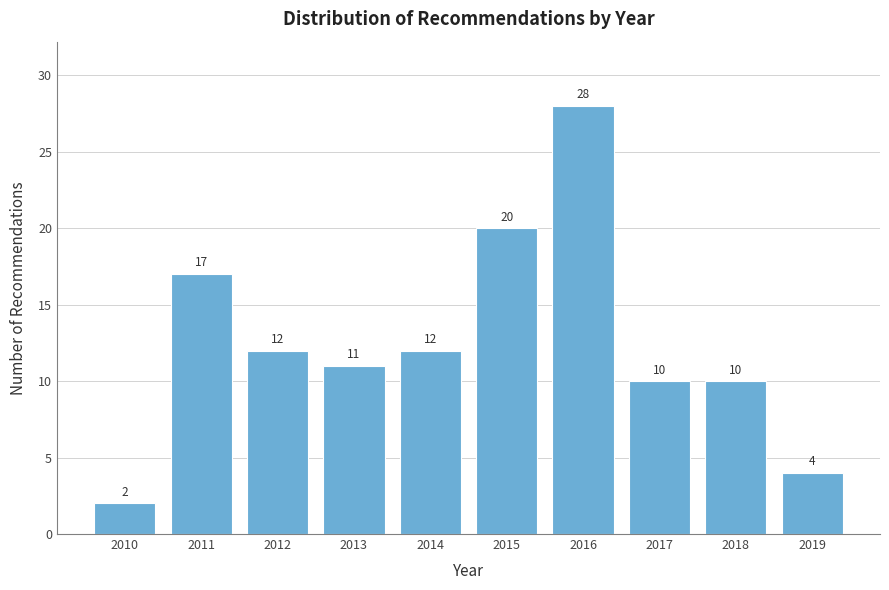

Reading left to right, list all the values displayed in this chart.

2	17	12	11	12	20	28	10	10	4